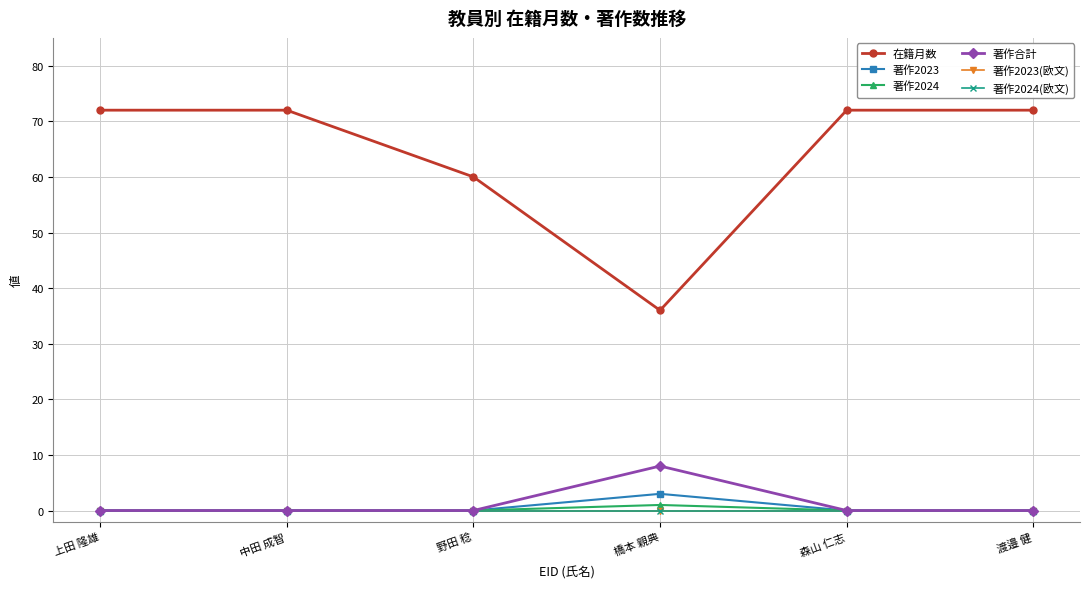

How many lines are shown in the chart?

6